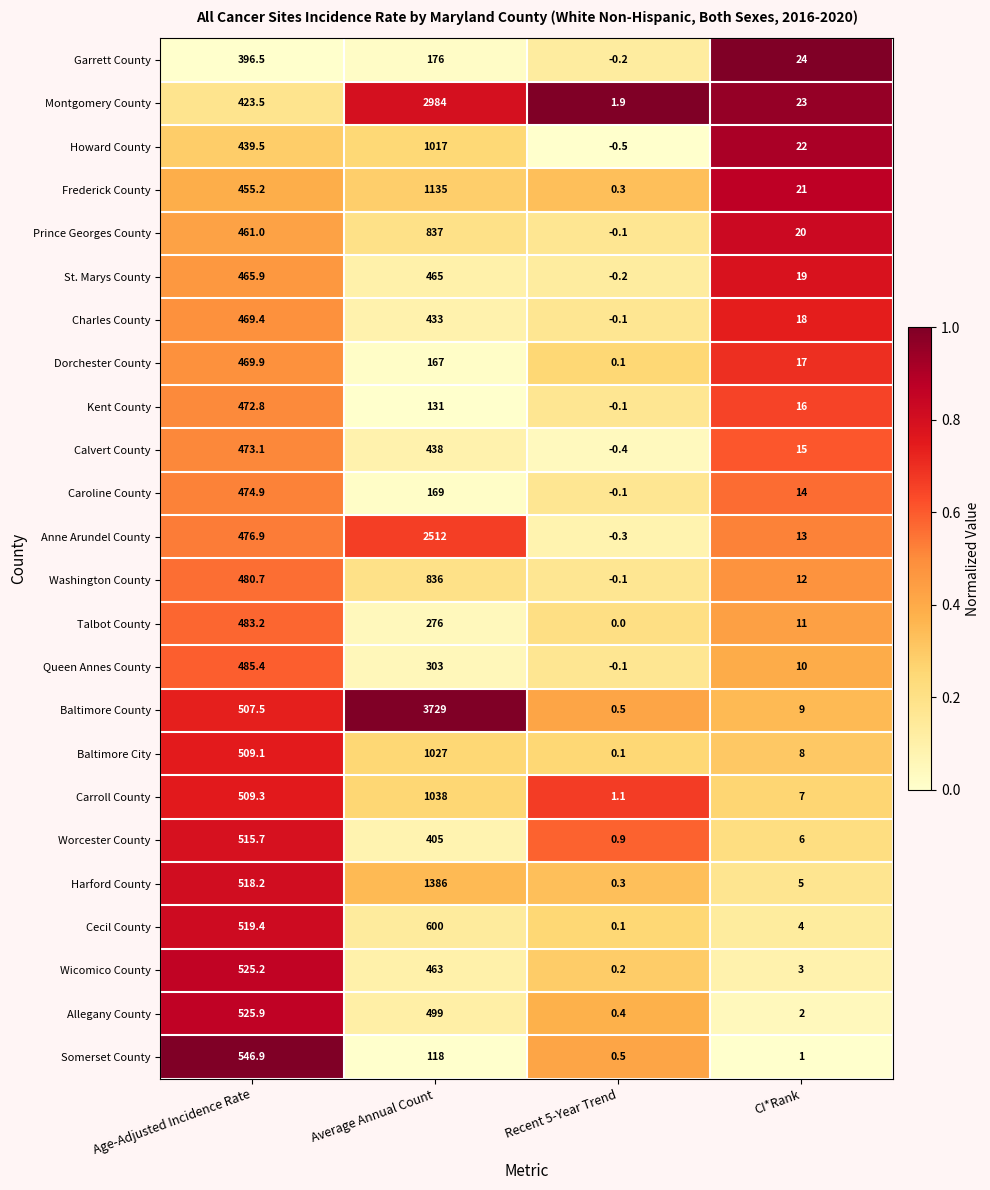

What is the sum of the Caroline County values at Average Annual Count and Recent 5-Year Trend?

168.9